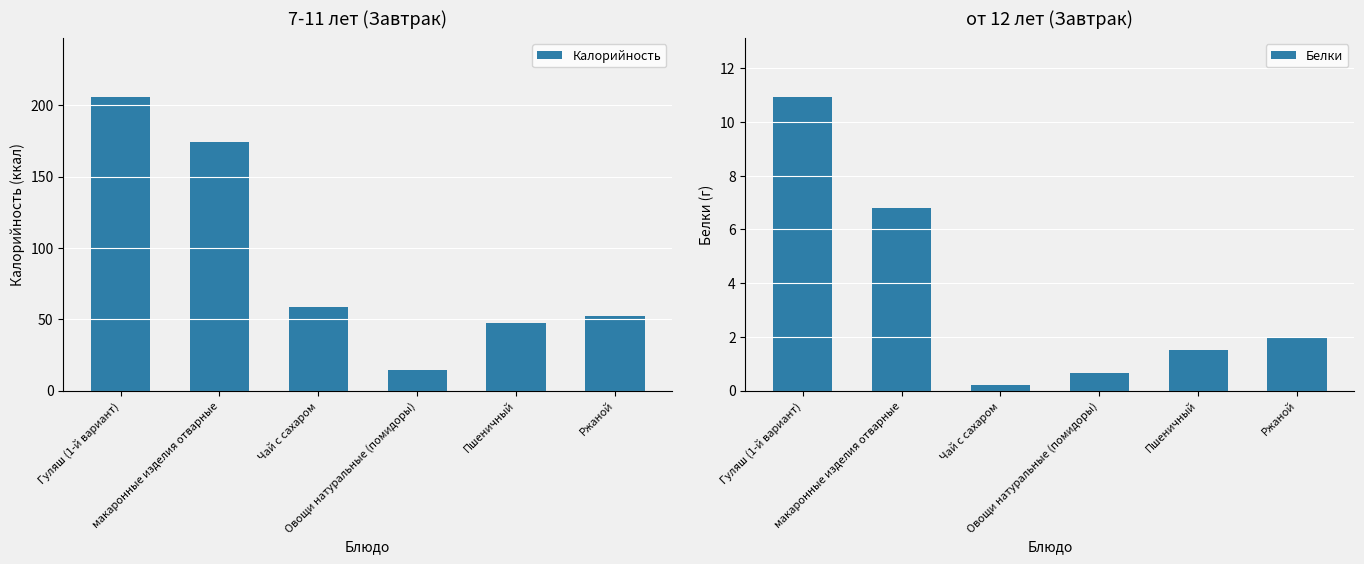

What is the difference between the highest and lowest values at Пшеничный?

45.5